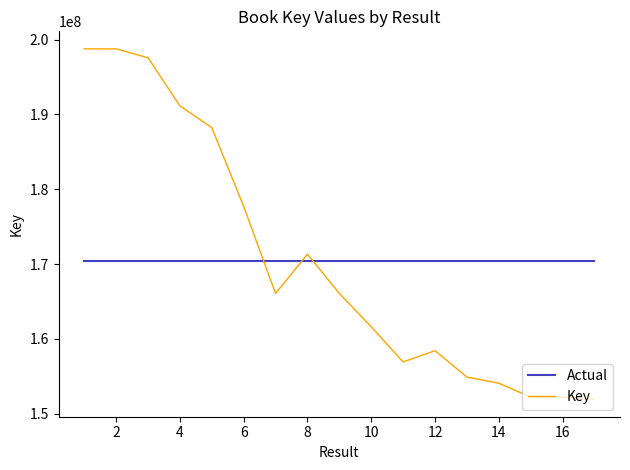

What is the minimum value for Key?

151936399.0